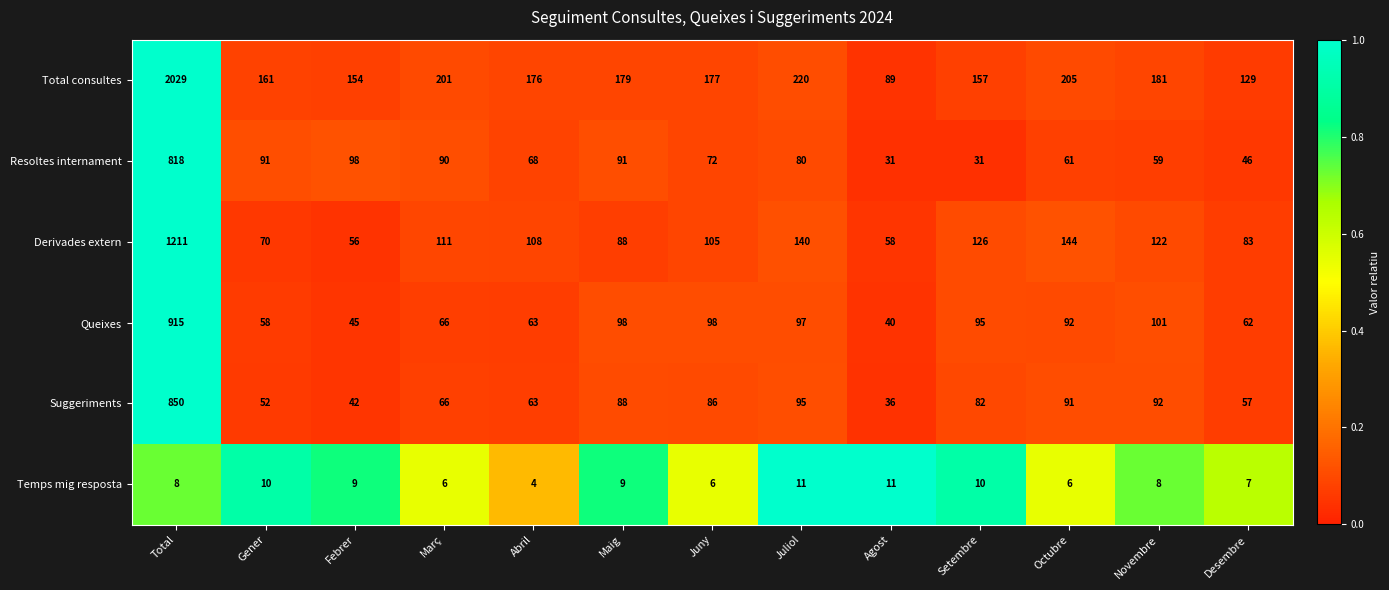

What is the total value across all series at Juliol?

643